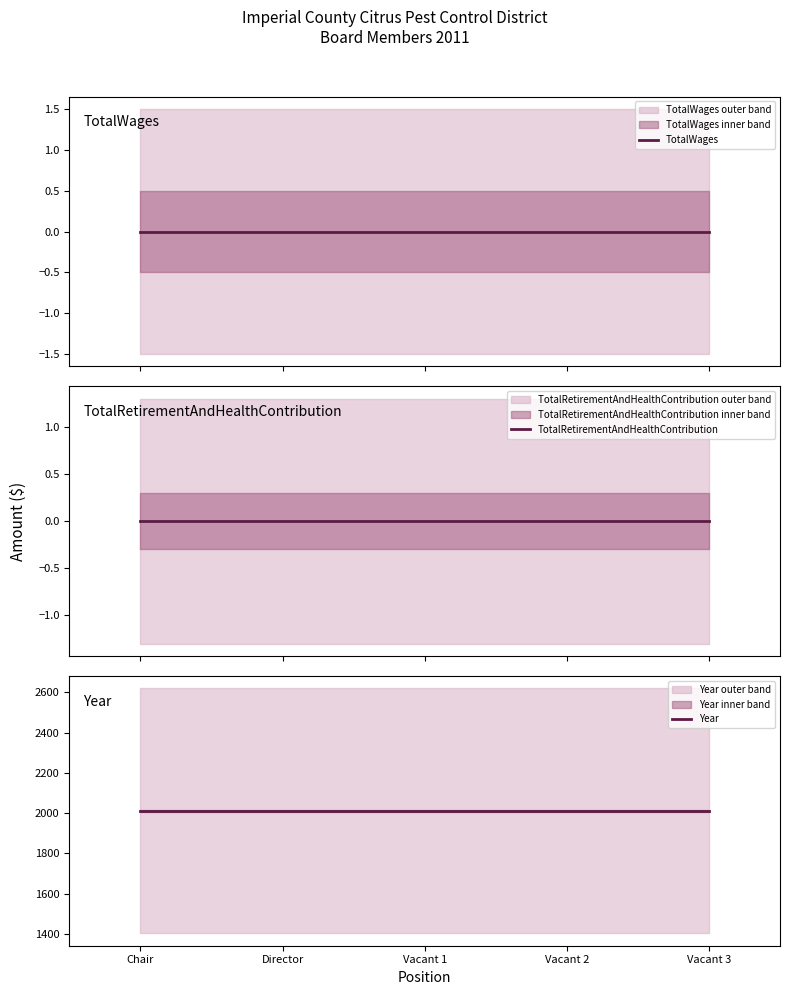

True or false: TotalRetirementAndHealthContribution has more than 0 points higher than both neighbors.

False